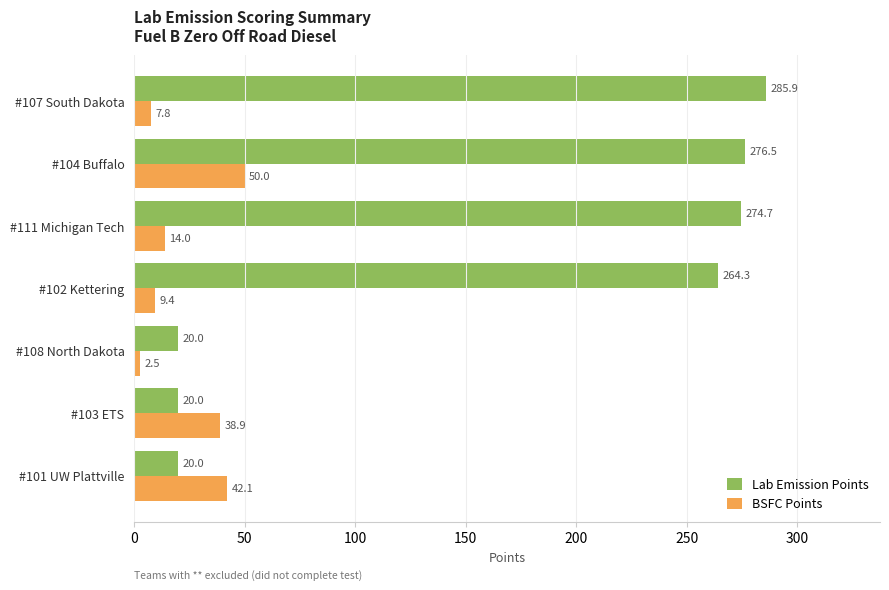

The value of Lab Emission Points at #102 Kettering is 145.5. True or false?

False